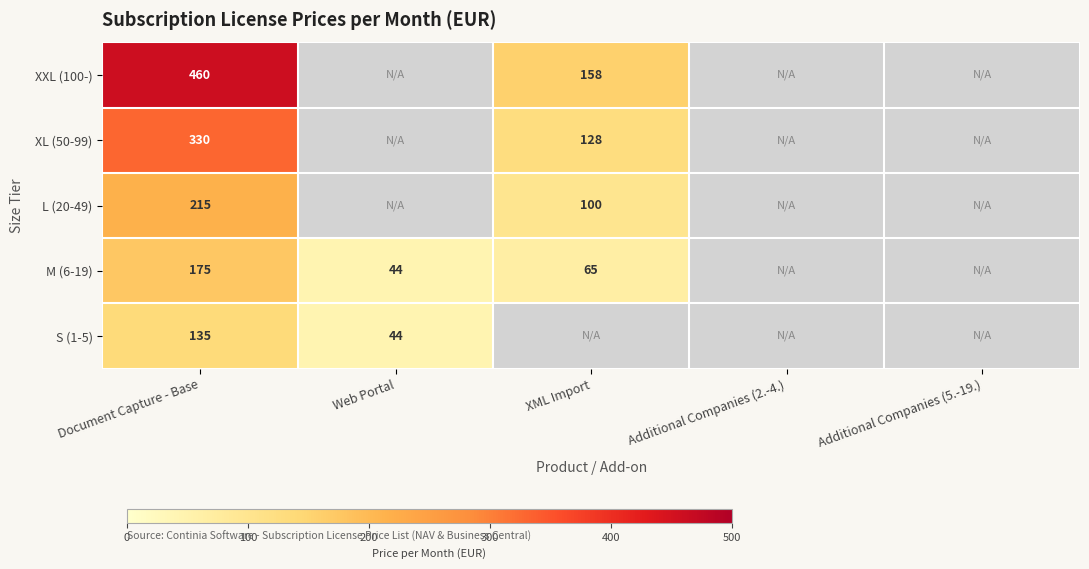

Between Additional Companies (2.-4.) and XML Import, which is larger?

XML Import